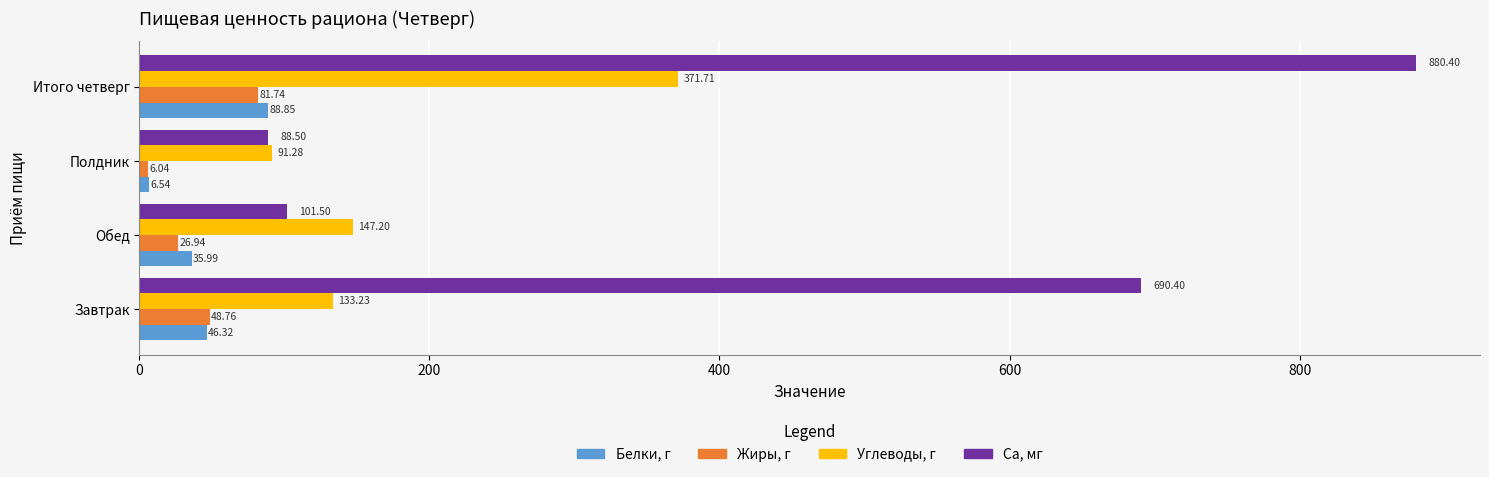

What is the total value across all series at Завтрак?

918.7